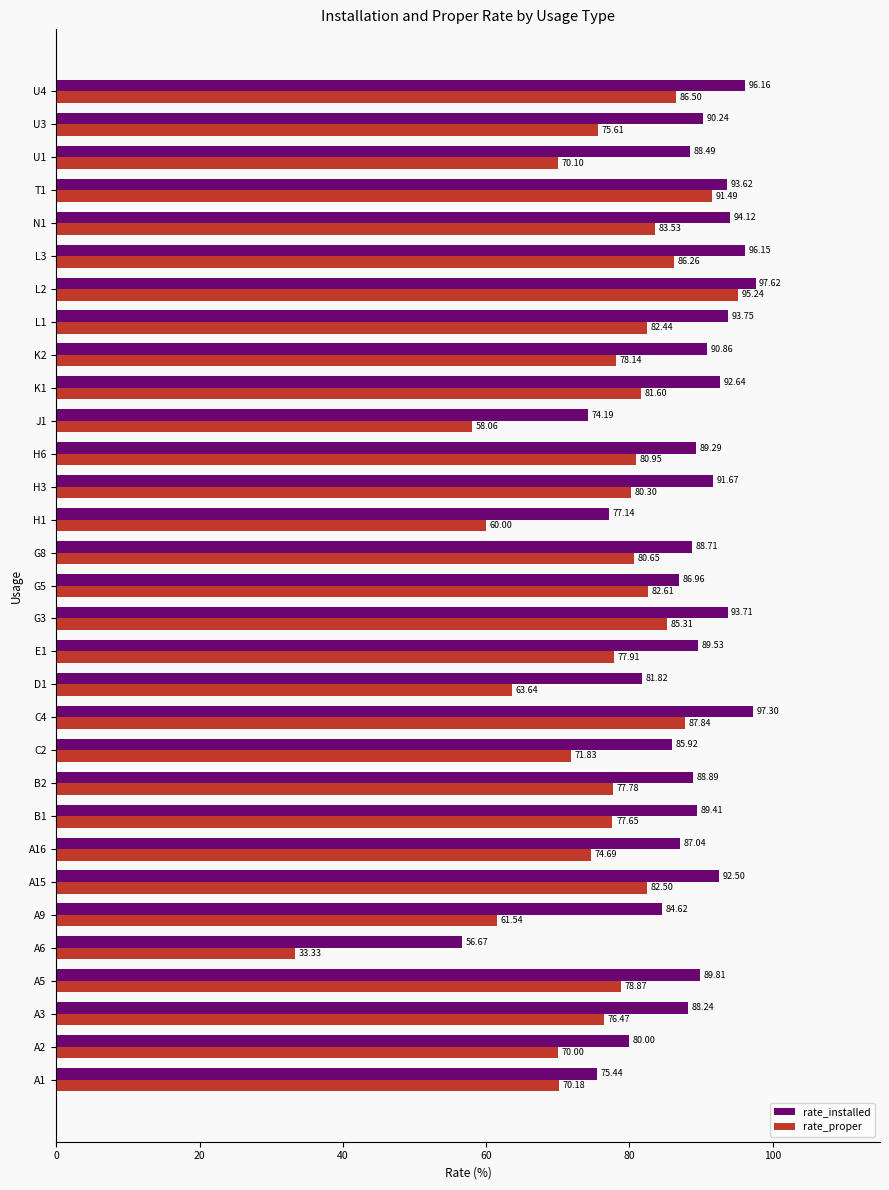

How many data points does each series have?

31